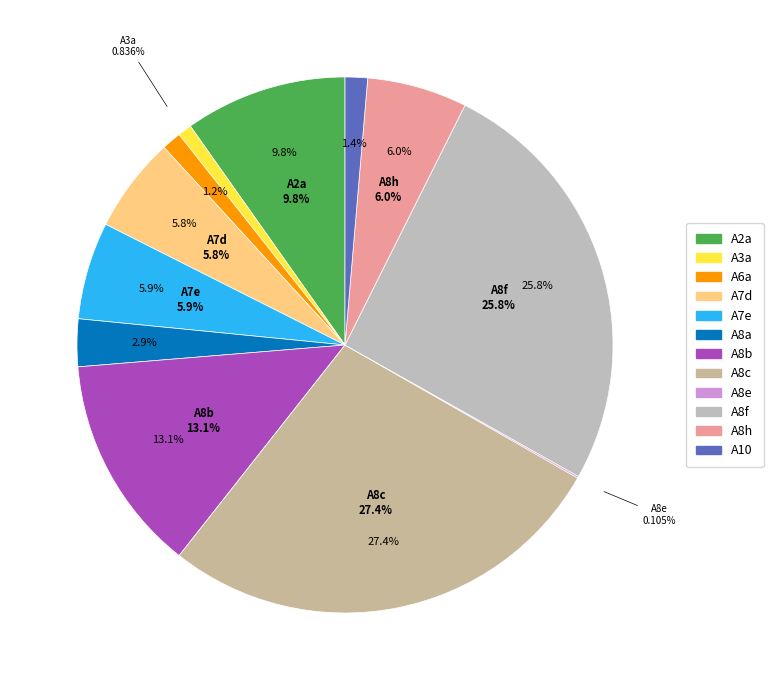

Combined, what portion of the pie is A6a and A2a?

11.0%